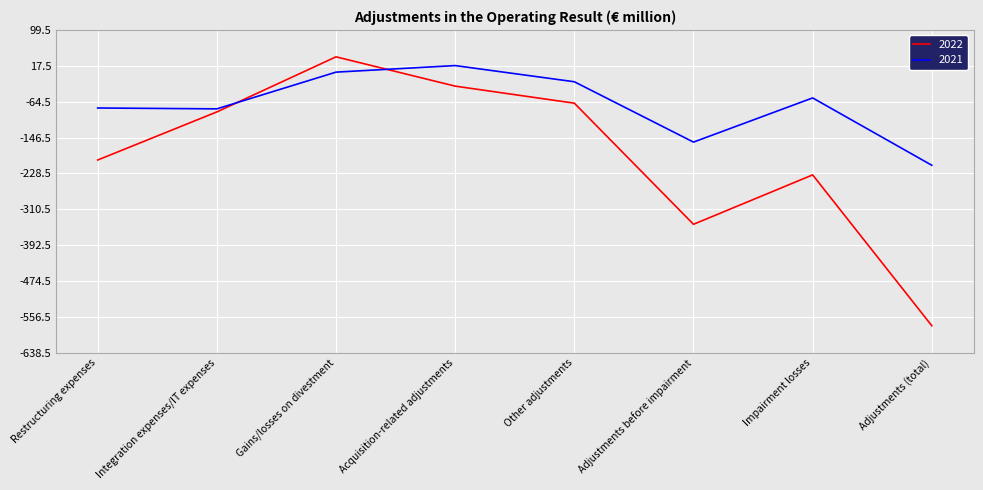

Rank the series at Adjustments (total) from lowest to highest value.

2022, 2021